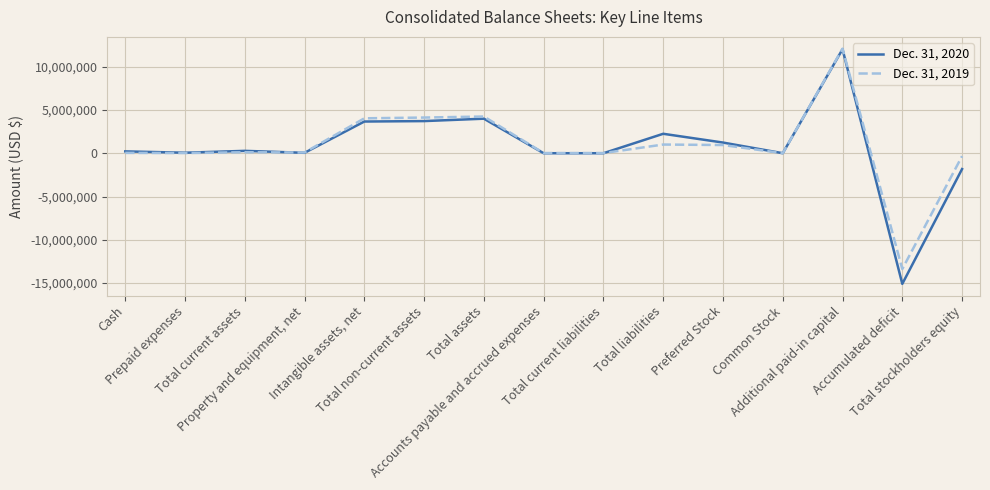

Which series has the largest range (max minus min)?

Dec. 31, 2020